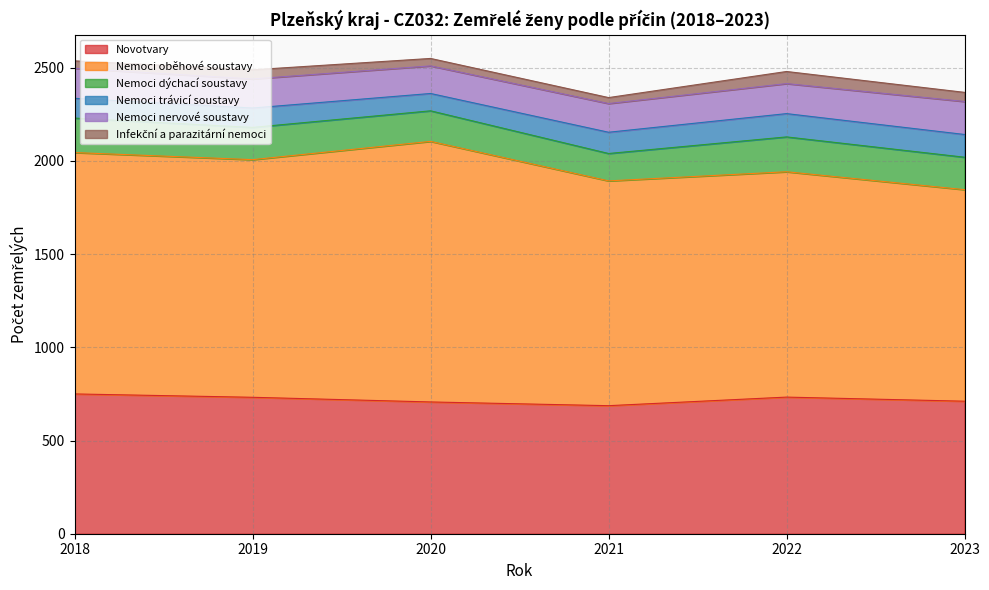

Count the number of categories in the chart.

6